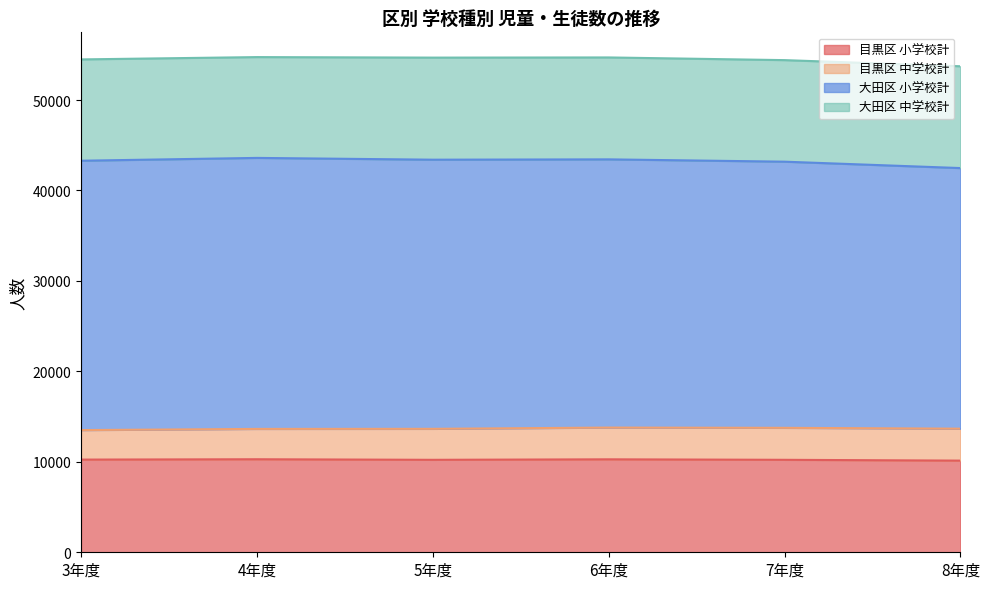

How many values in the 大田区 小学校計 series exceed 29756?

2